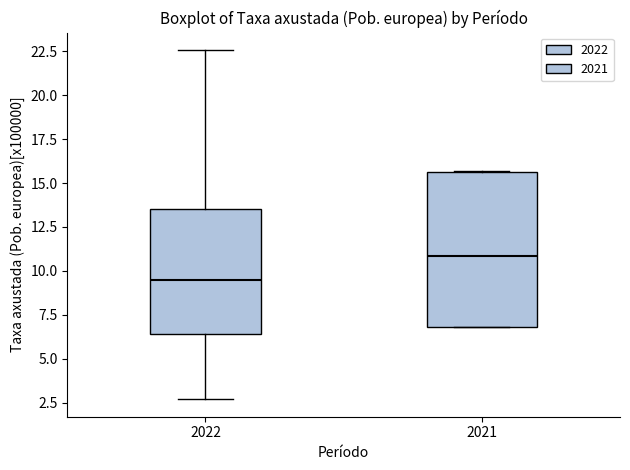

Which box has the lowest median line?

2022